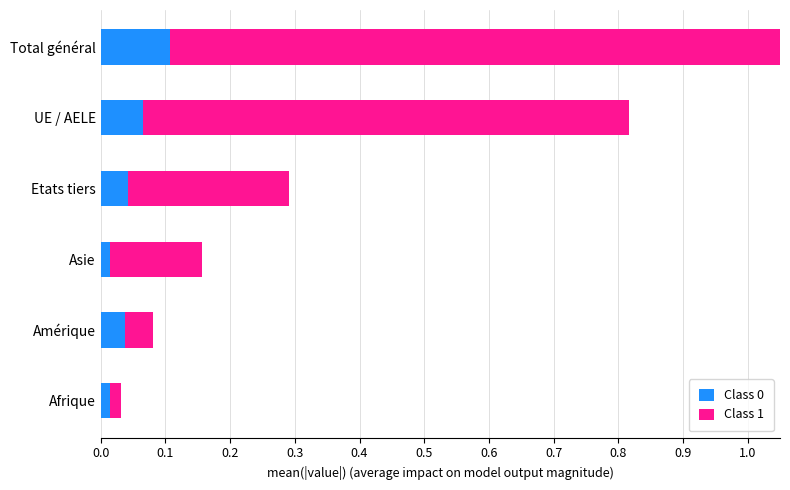

At how many categories does at least one series exceed 0?

6